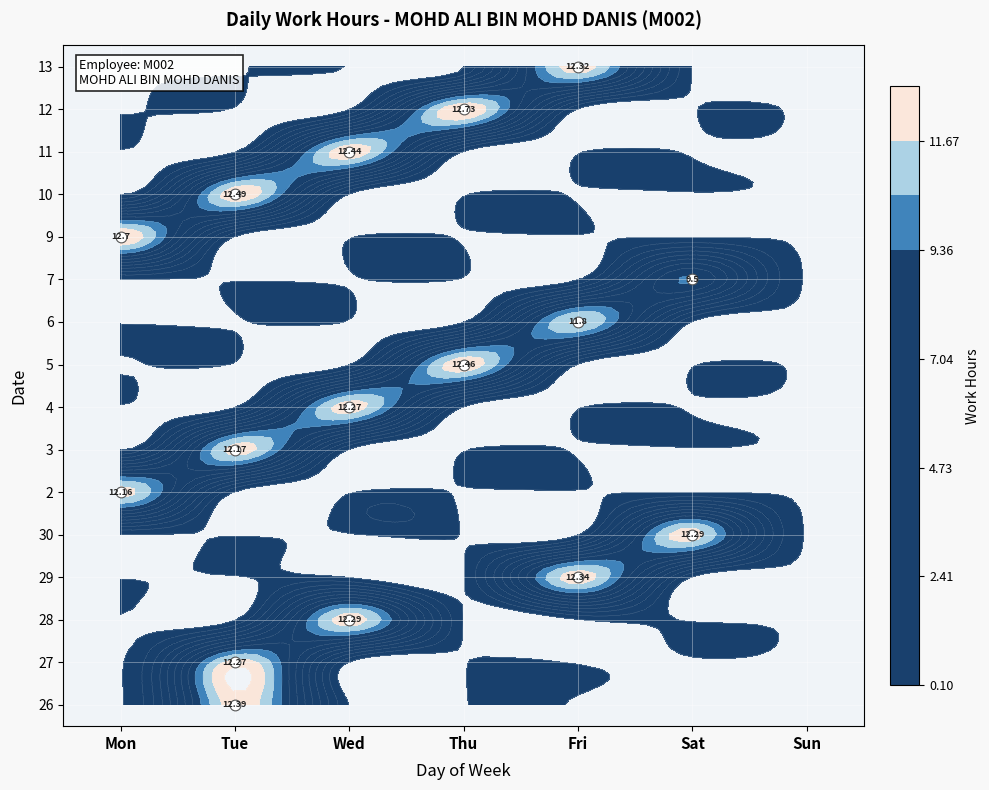

Is the value of 11 at Fri greater than the value of 7 at Thu?

No